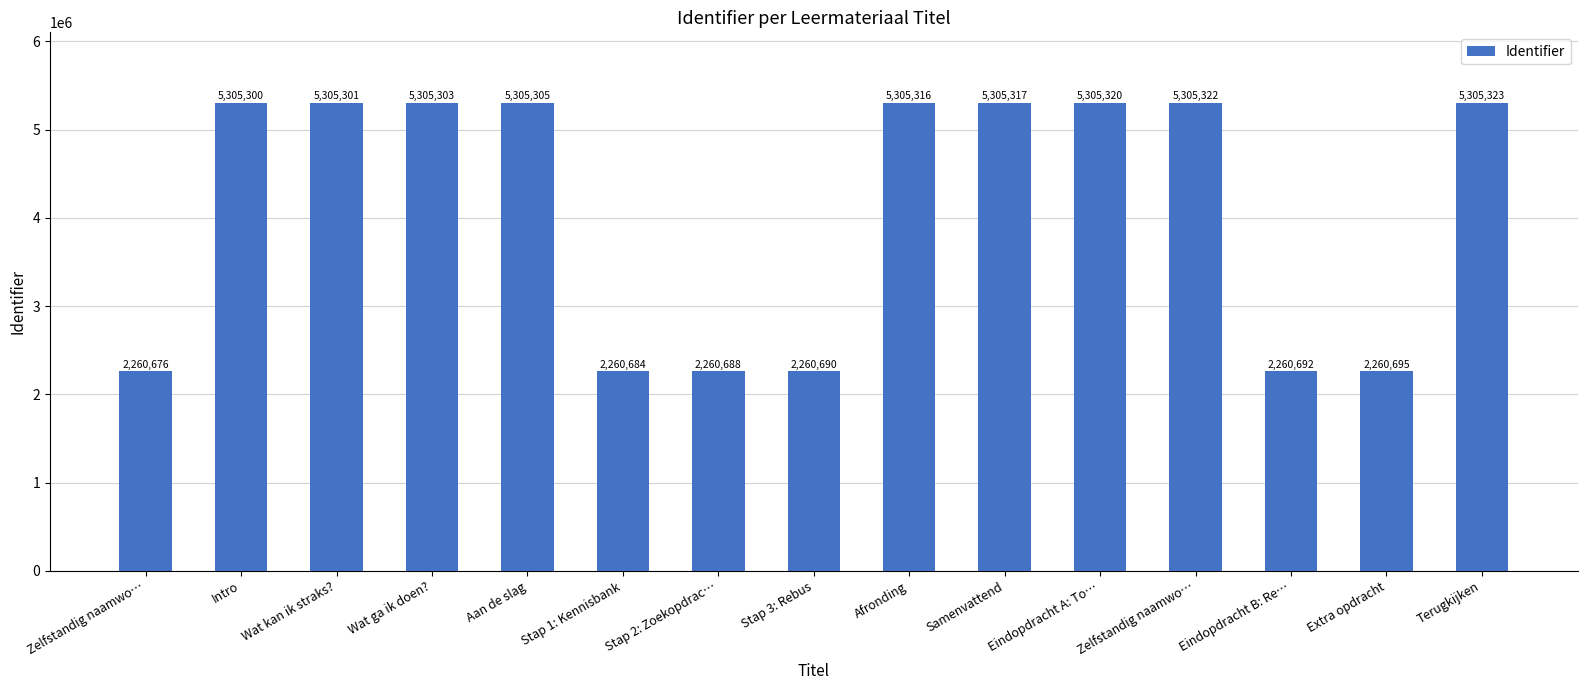

How many data points are less than 5305301?

7